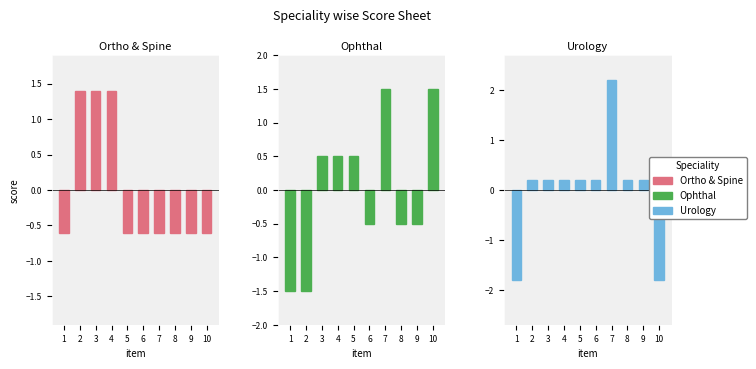

What is the sum of the Ortho & Spine values at 9 and 6?

-1.2